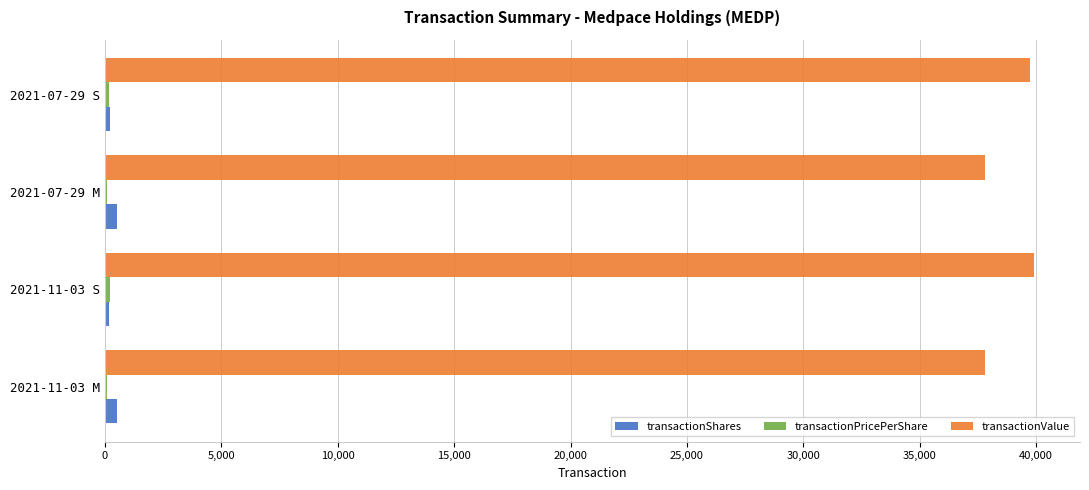

The value of transactionValue at 2021-07-29 S is 60670.3. True or false?

False